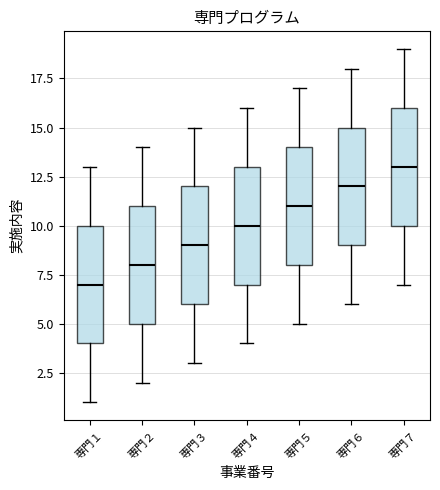

Reading left to right, read every box against the y-axis: the position of its median line, the range the box covers, and the ends of its whiskers. The values are not printed on the chart, so give them approximately, as read against the axis.

専門１: median 7, box 4 to 10, whiskers 1 to 13
専門２: median 8, box 5 to 11, whiskers 2 to 14
専門３: median 9, box 6 to 12, whiskers 3 to 15
専門４: median 10, box 7 to 13, whiskers 4 to 16
専門５: median 11, box 8 to 14, whiskers 5 to 17
専門６: median 12, box 9 to 15, whiskers 6 to 18
専門７: median 13, box 10 to 16, whiskers 7 to 19